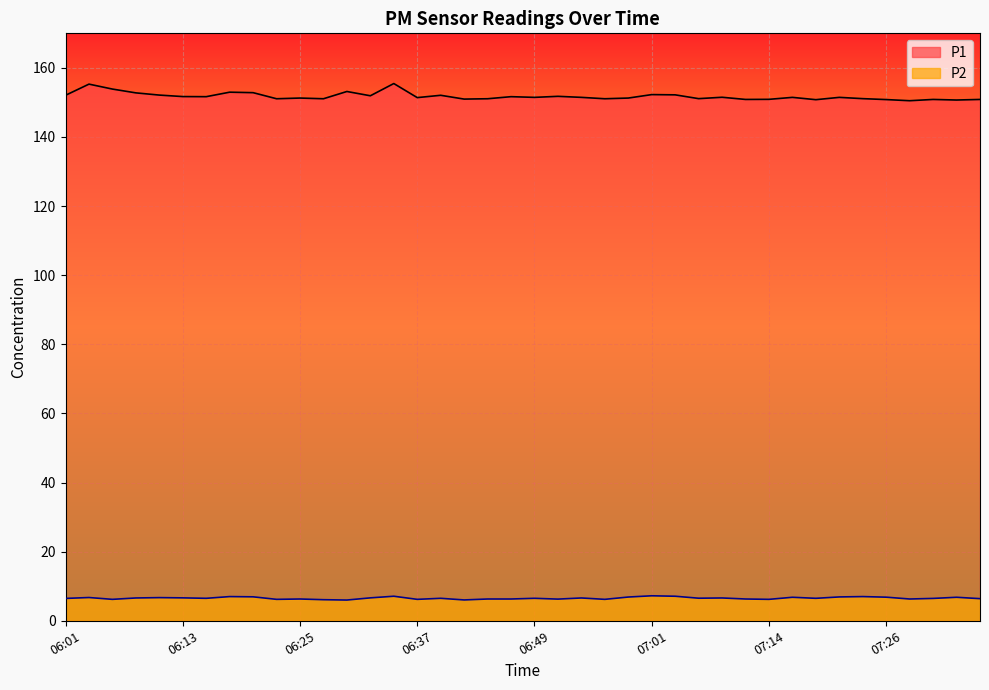

Which series changed the most between 06:18 and 06:22?

P1